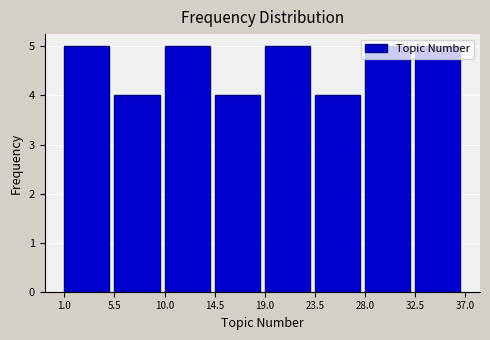

Reading left to right, transcribe this chart: for each bar, give the range it covers on the x-axis and its height. The values are not printed on the chart, so give them approximately, as read against the axis.

1.0 to 5.5: 5
5.5 to 10.0: 4
10.0 to 14.5: 5
14.5 to 19.0: 4
19.0 to 23.5: 5
23.5 to 28.0: 4
28.0 to 32.5: 5
32.5 to 37.0: 5